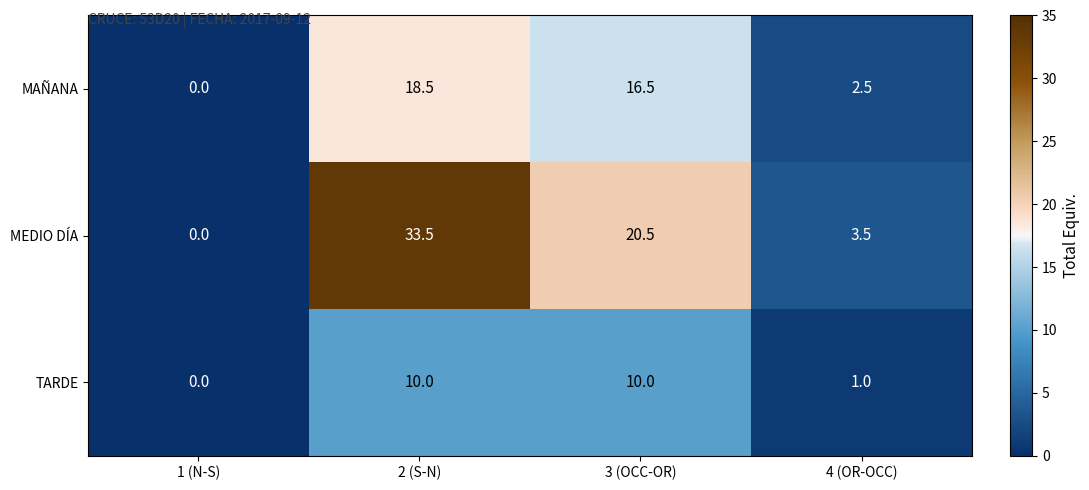

At which label is MEDIO DÍA closest to 16?

3 (OCC-OR)